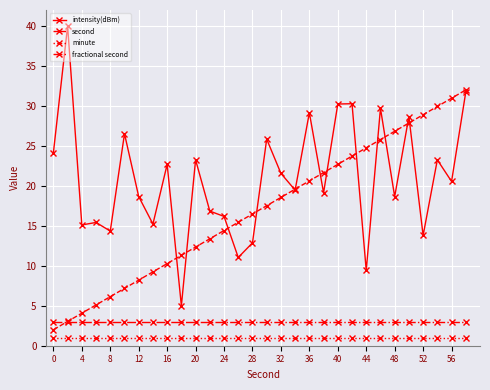

What is the value of the minute point at the 10th from the left?

1.0